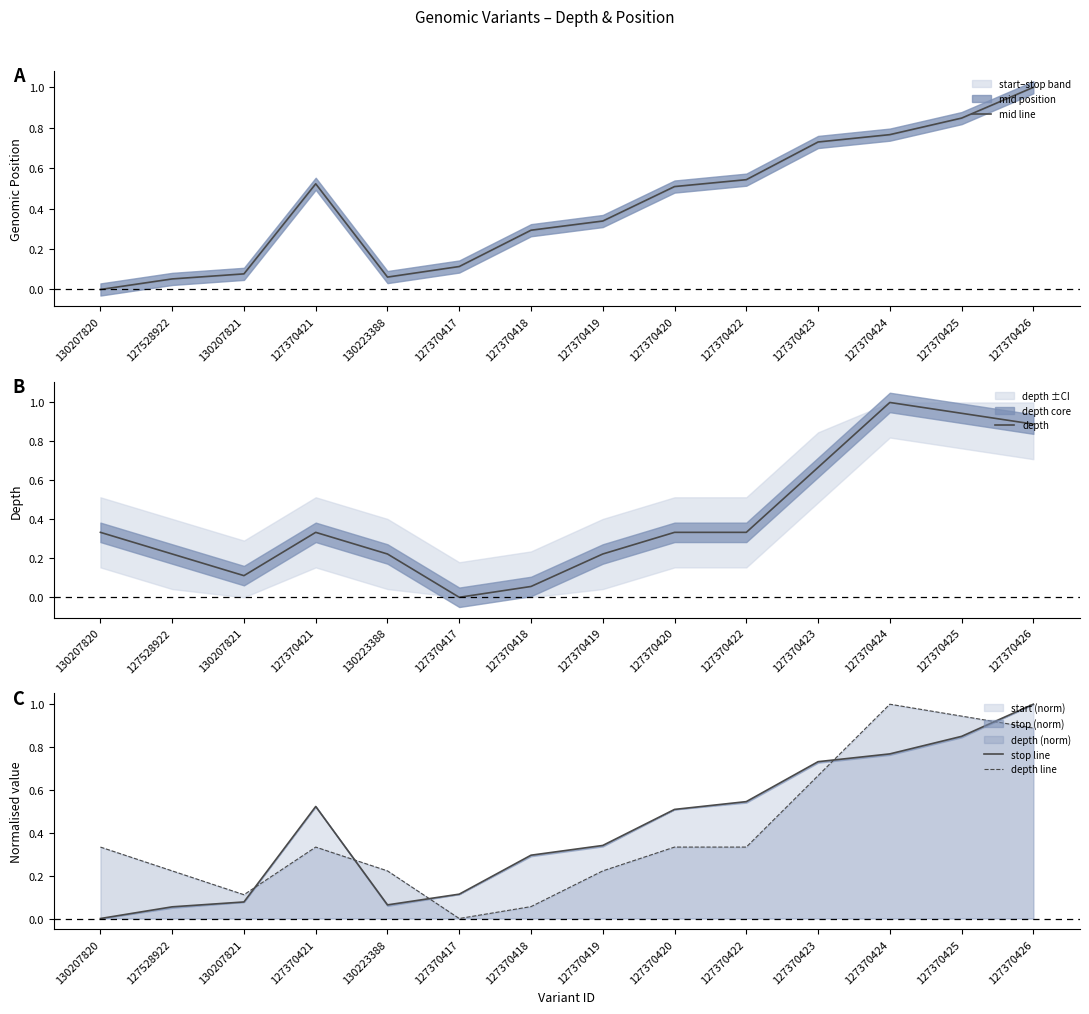

At which label does depth line reach its peak?

127370424